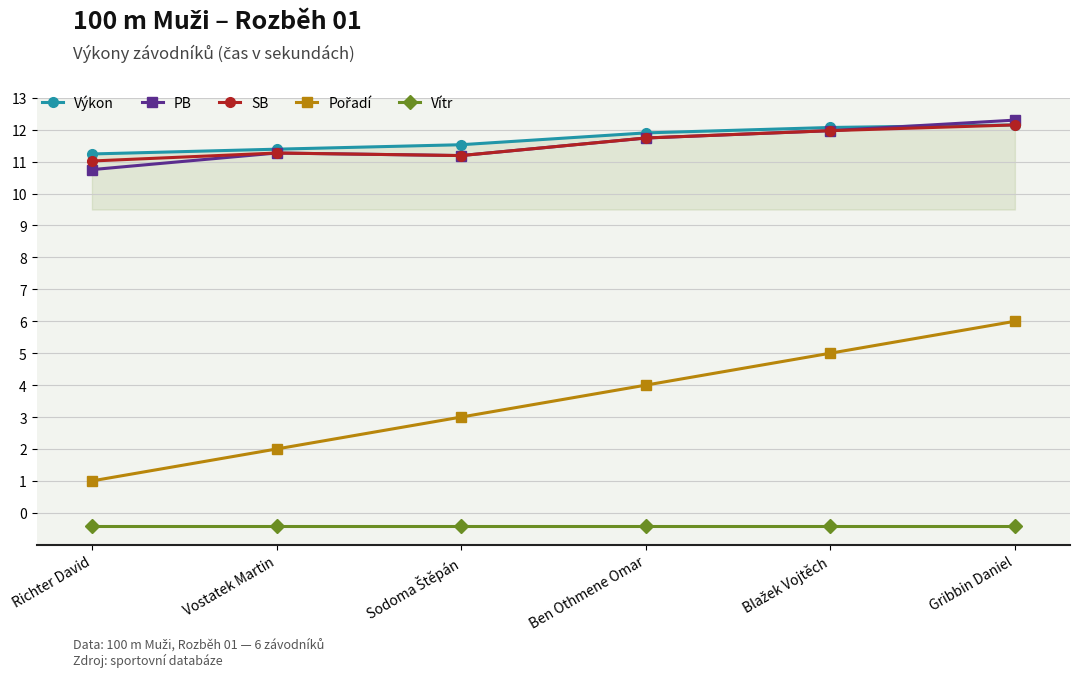

Does the chart have visible grid lines?

Yes